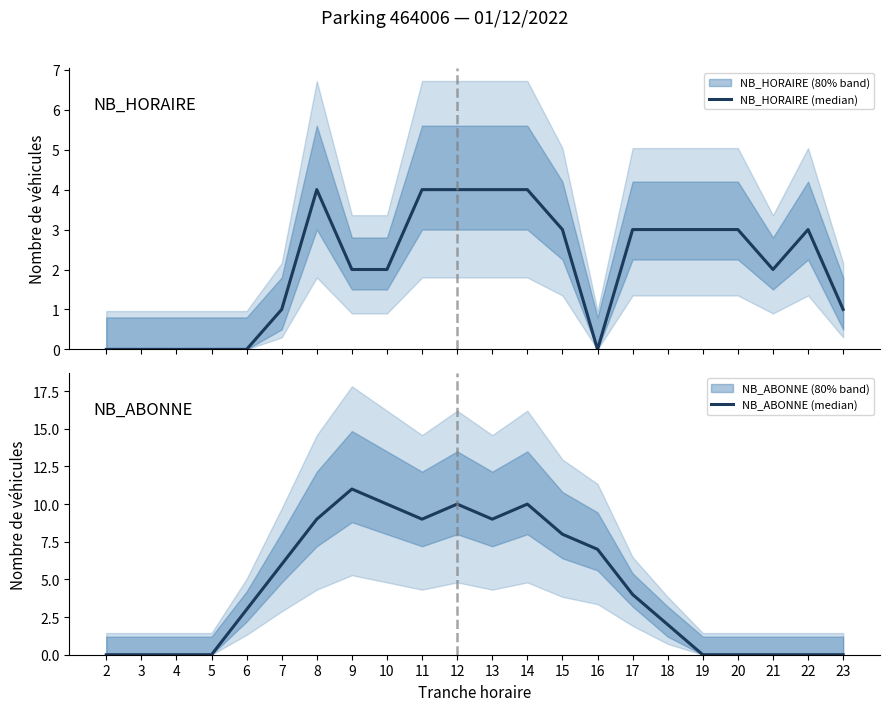

What is the total value across all series at 14?

14